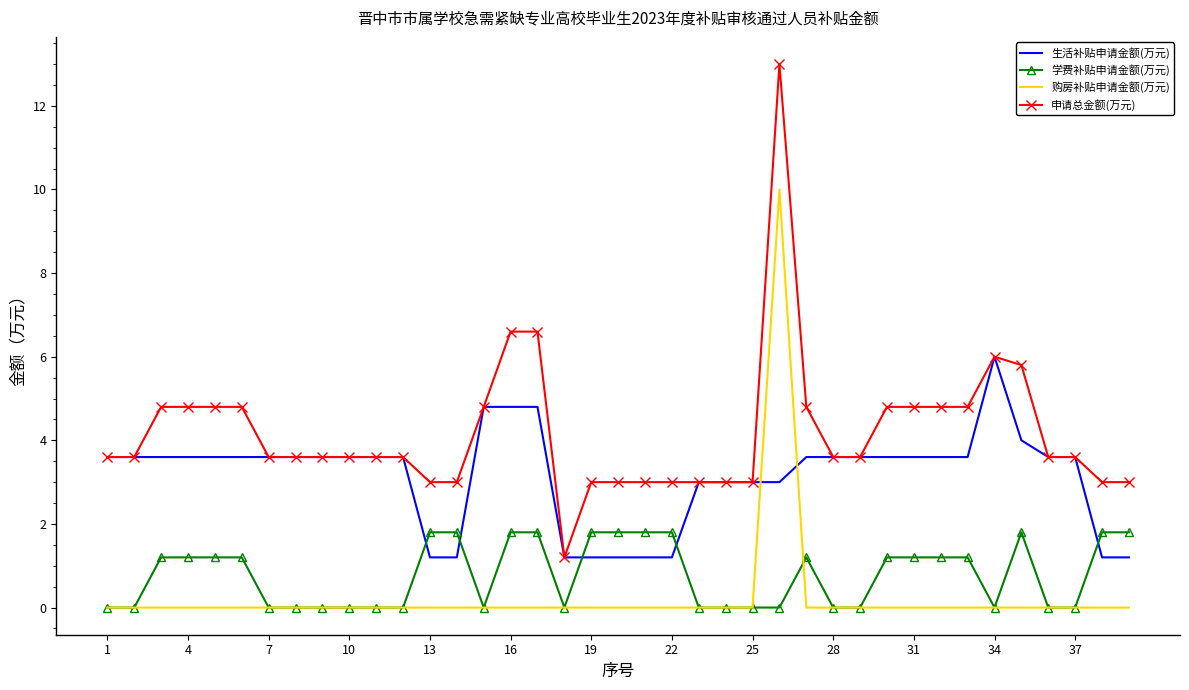

Rank the series by their maximum value, from lowest to highest.

学费补贴申请金额(万元), 生活补贴申请金额(万元), 购房补贴申请金额(万元), 申请总金额(万元)